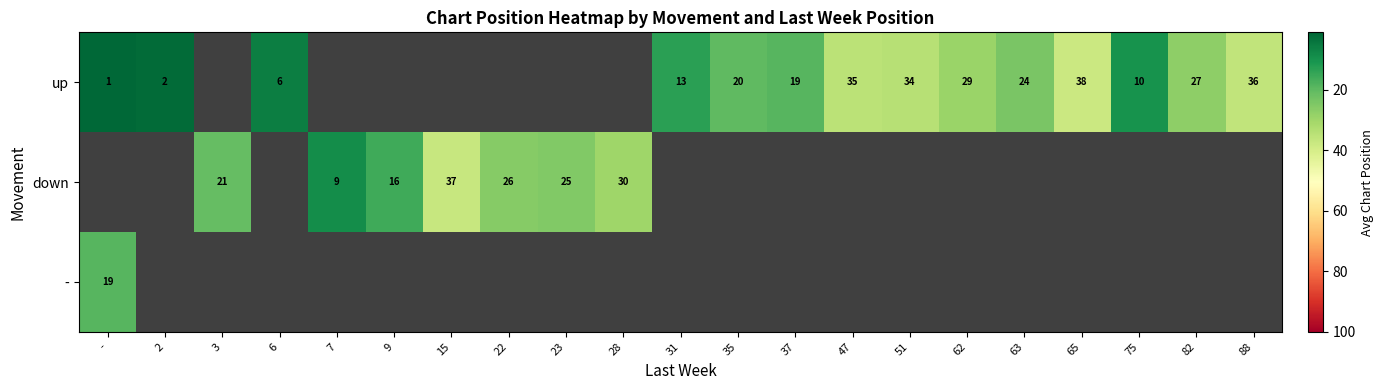

What is the sum of the up values at 88 and 82?

63